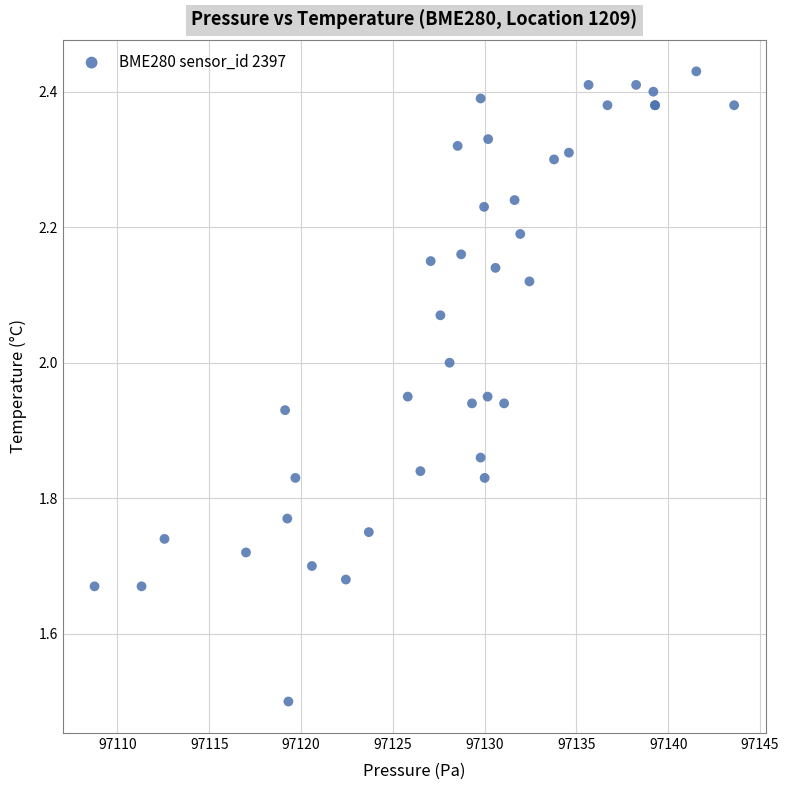

What Y value in the scatter plot is closest to 1?

1.5